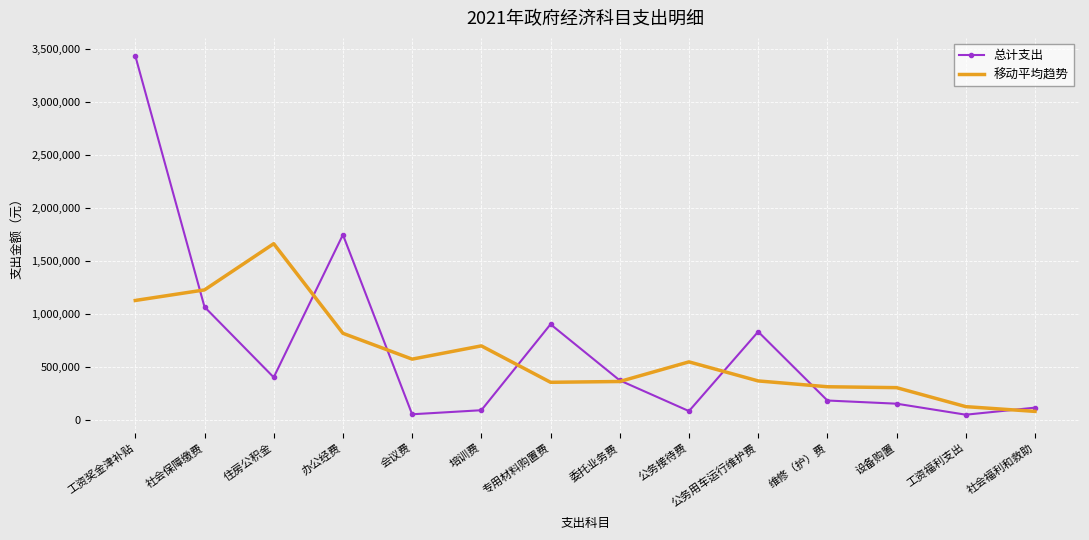

List the series in order of their peak value, highest first.

总计支出, 移动平均趋势